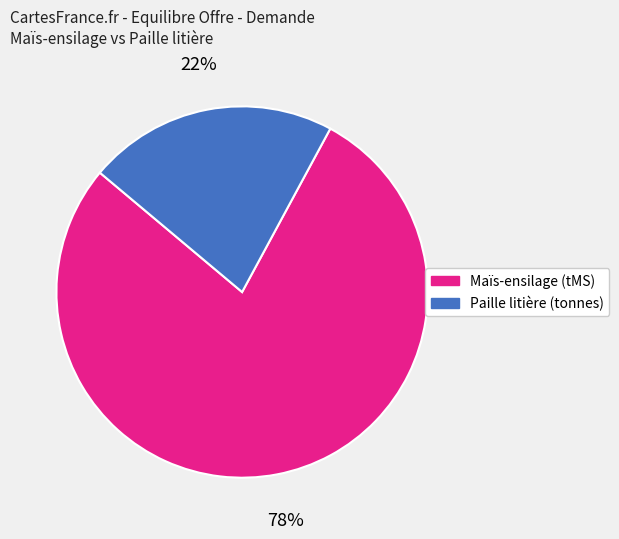

True or false: Paille litière (tonnes) accounts for 32% of the total.

False